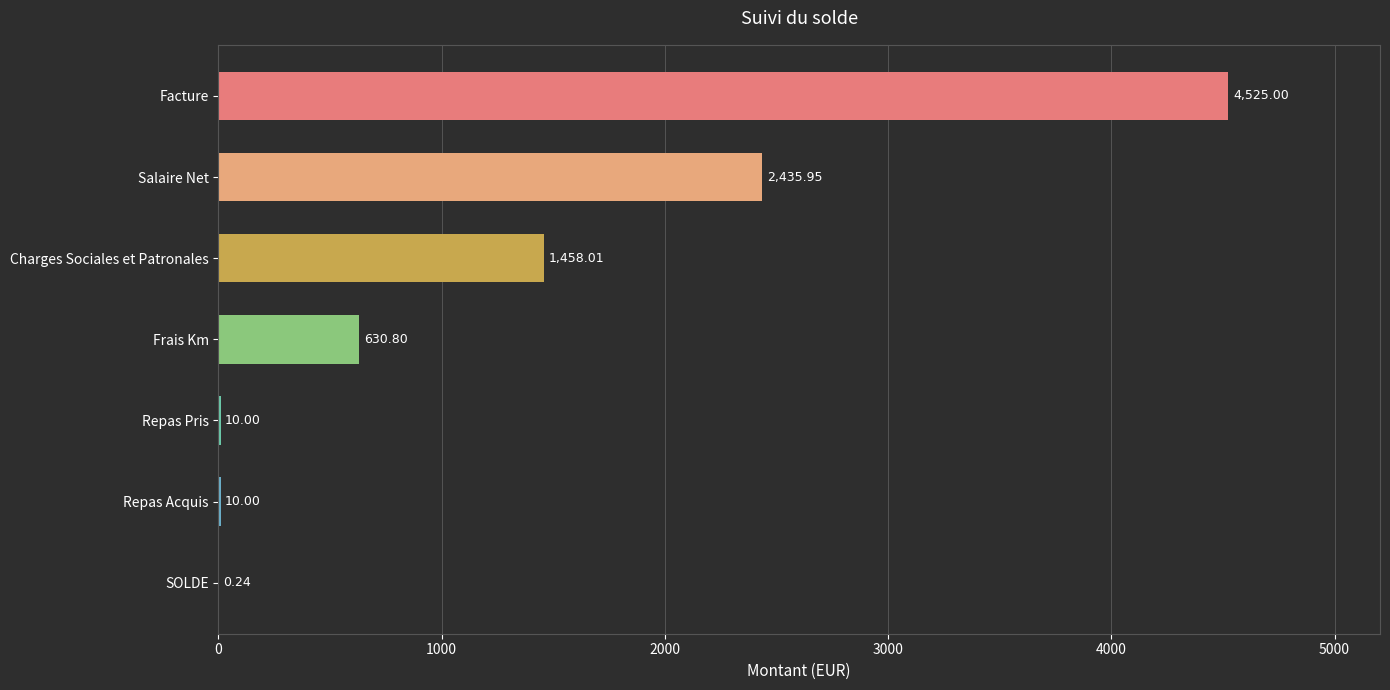

Where is the data nearest to the value 2262?

Salaire Net